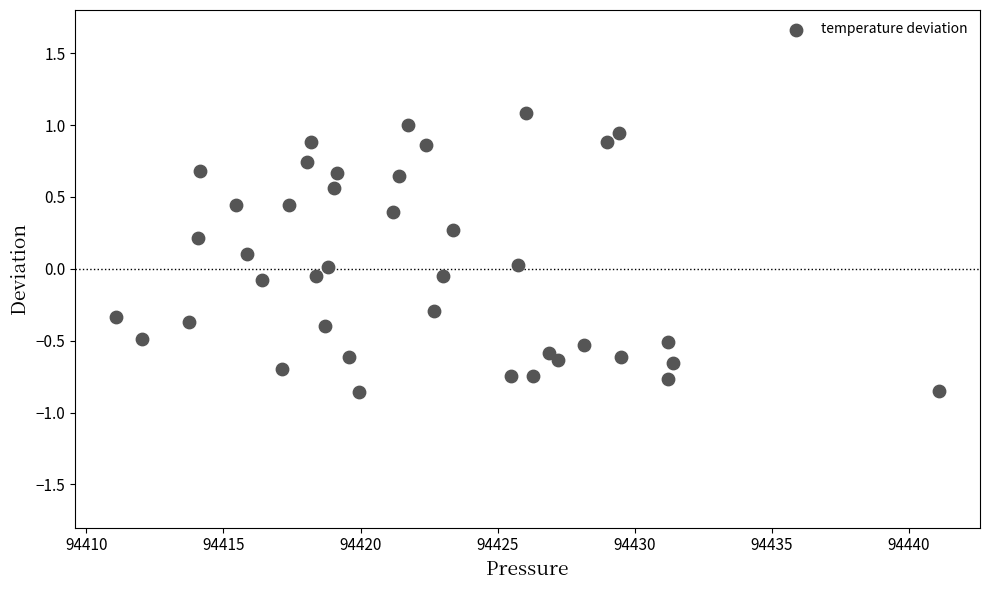

What is the range of X values (max minus min)?

30.0